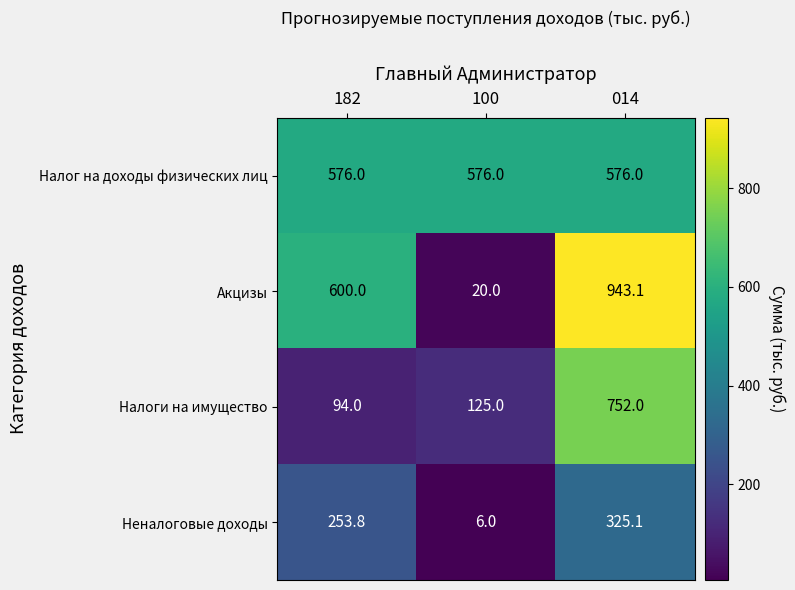

Reading left to right, what are all the values shown in this chart?

Налог на доходы физических лиц: 182=576.0	100=576.0	014=576.0
Акцизы: 182=600.0	100=20.0	014=943.1
Налоги на имущество: 182=94.0	100=125.0	014=752.0
Неналоговые доходы: 182=253.8	100=6.0	014=325.1